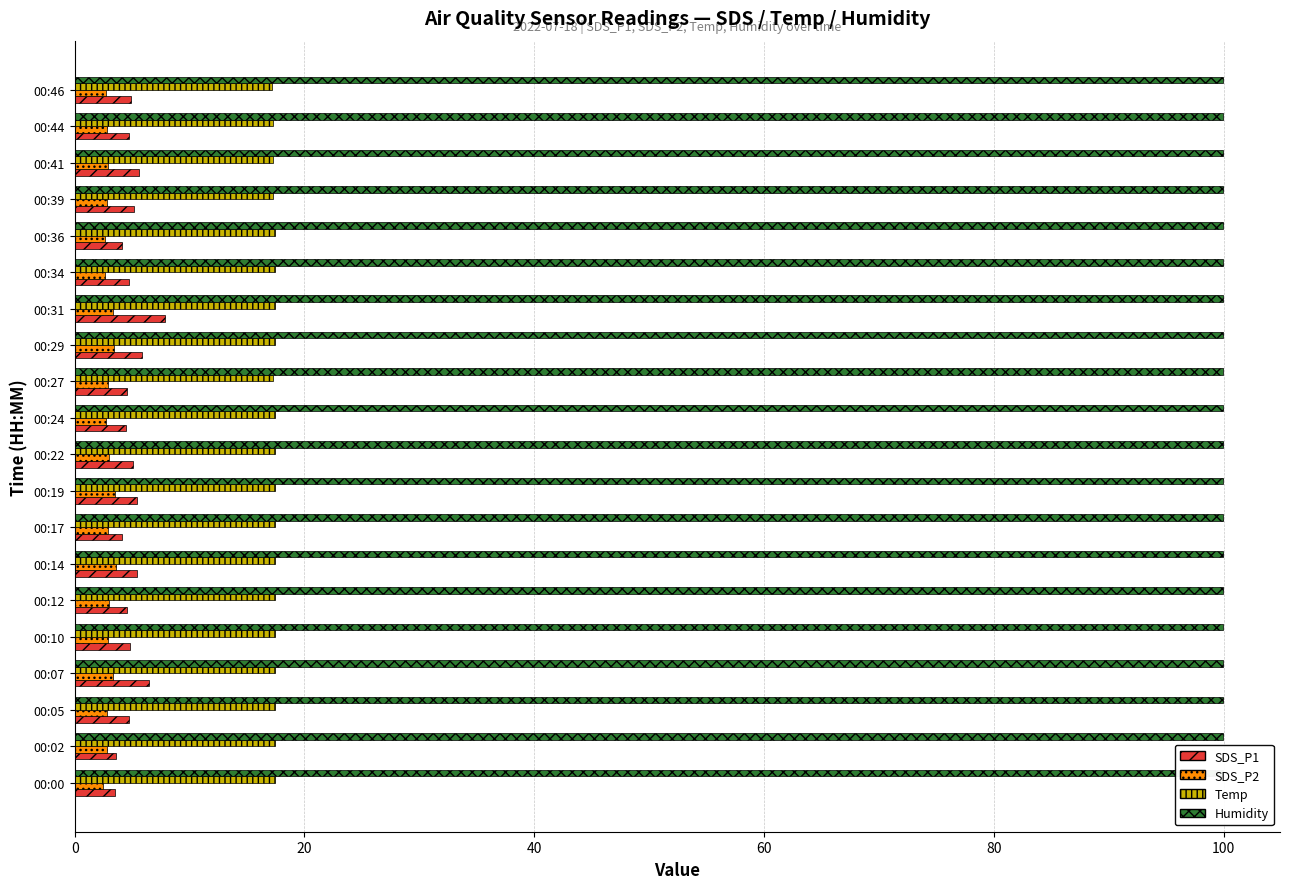

At how many categories does at least one series exceed 1?

20